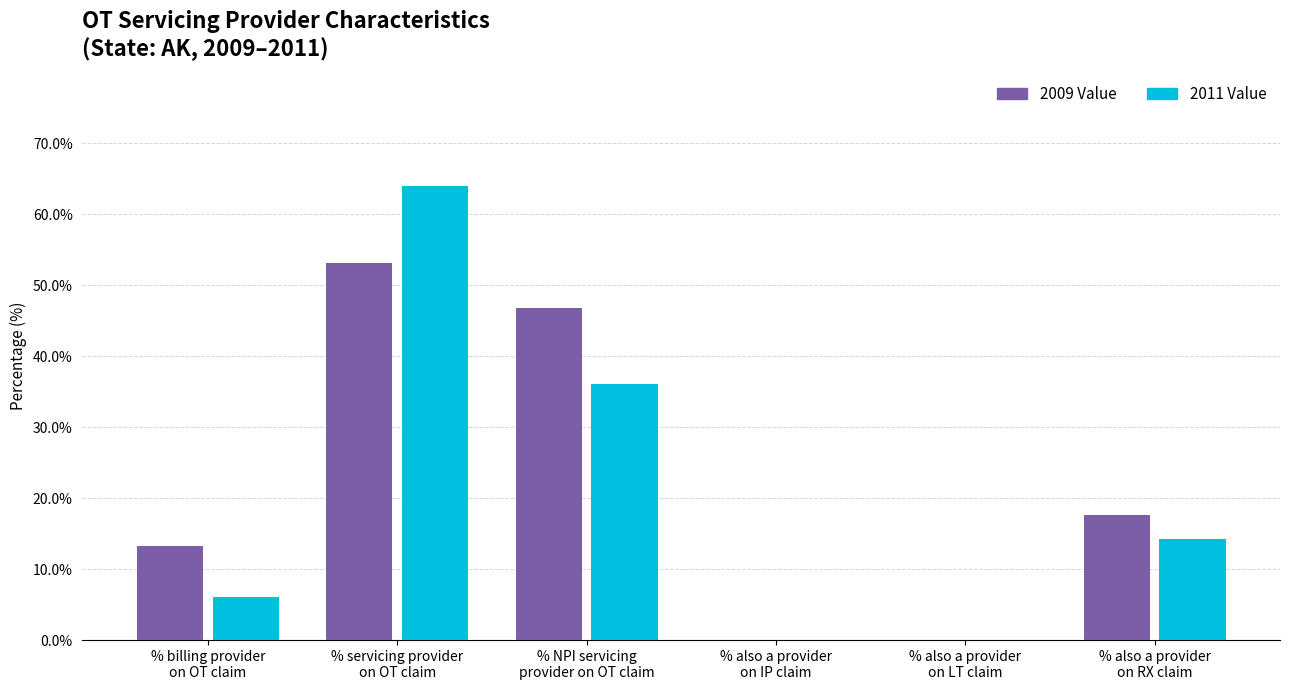

Is it true that 2011 Value equals 36.0 at % NPI servicing
provider on OT claim?

True